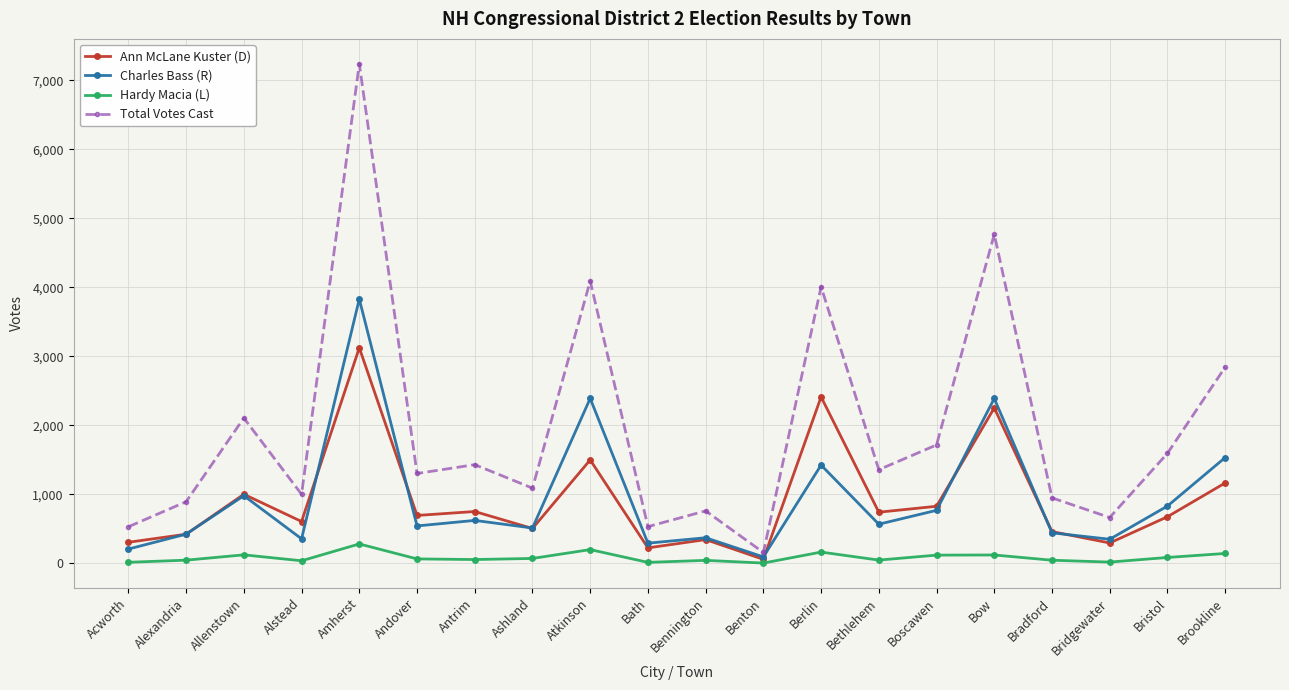

What is the sum of all Hardy Macia (L) values?

1713